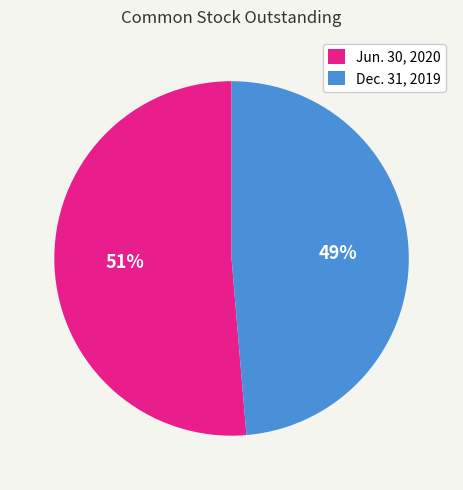

Is the sum of Dec. 31, 2019 and Jun. 30, 2020 greater than half?

Yes